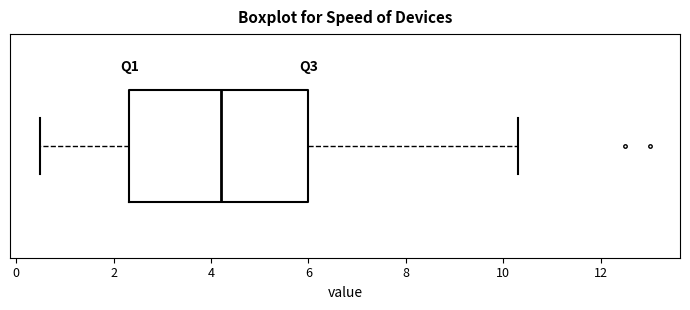

Where is the right edge of the box on the x-axis? The values are not printed on the chart, so give them approximately, as read against the axis.

6.0